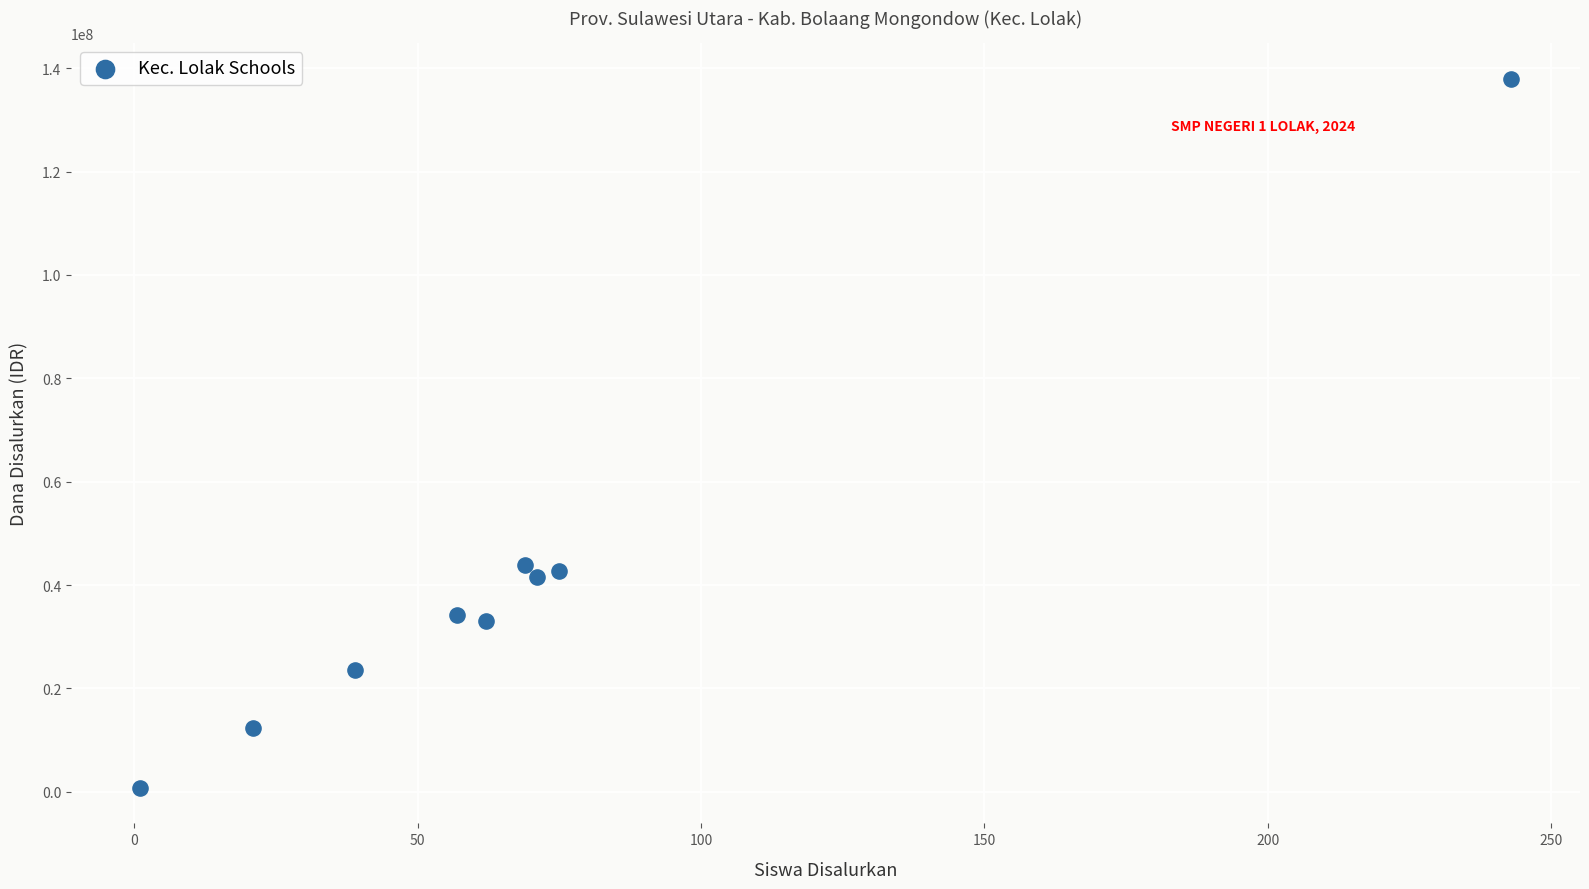

What is the range of X values (max minus min)?

242